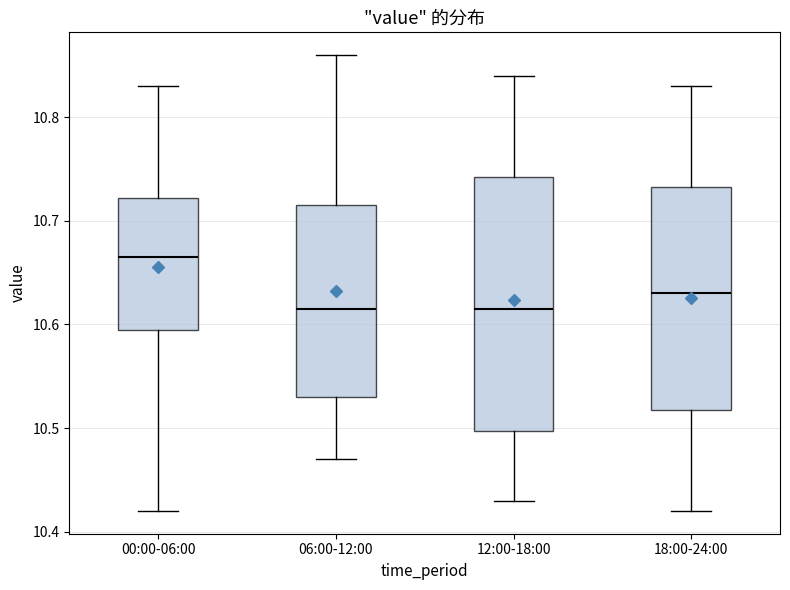

Where does the lower whisker of the box for 12:00-18:00 end on the y-axis? The values are not printed on the chart, so give them approximately, as read against the axis.

10.43